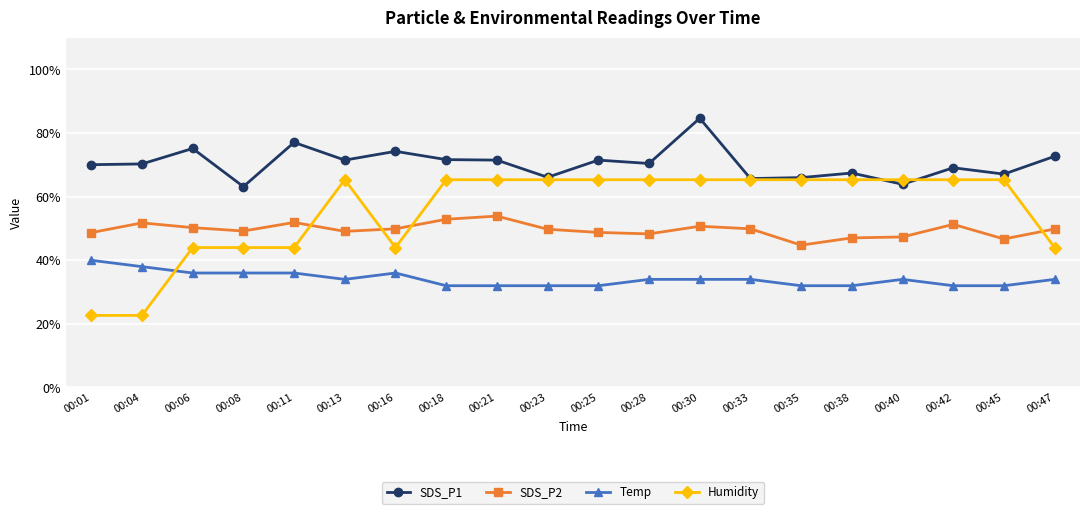

Where does the Humidity series first go above 65?

00:13